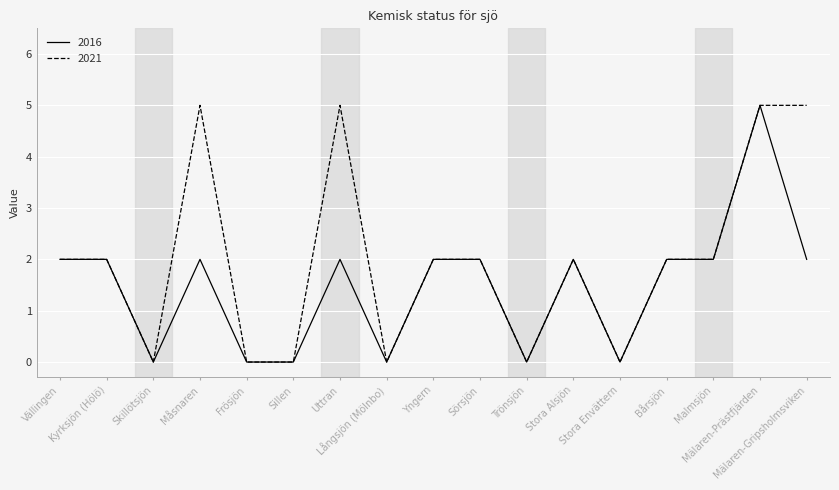

List the series in order of their overall mean, lowest first.

2016, 2021